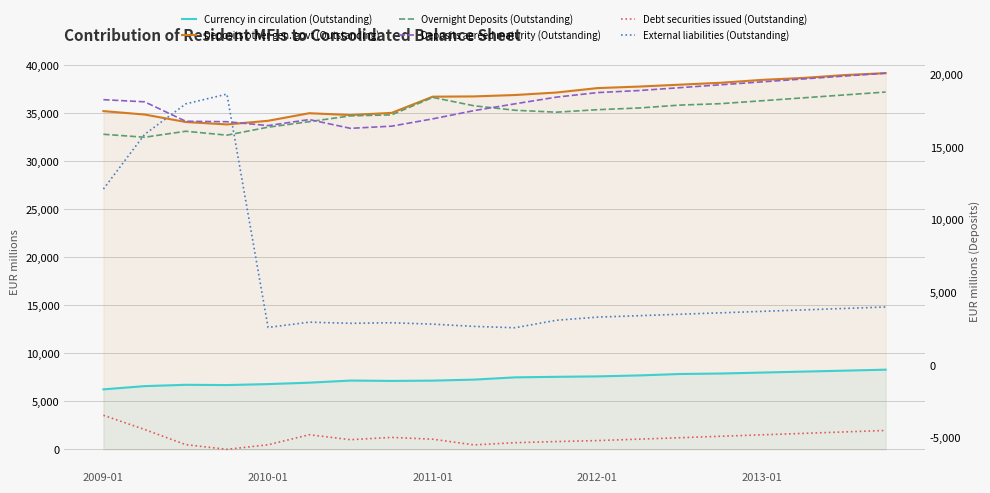

Which series has the largest total across all categories?

Deposits other gen. govt (Outstanding)